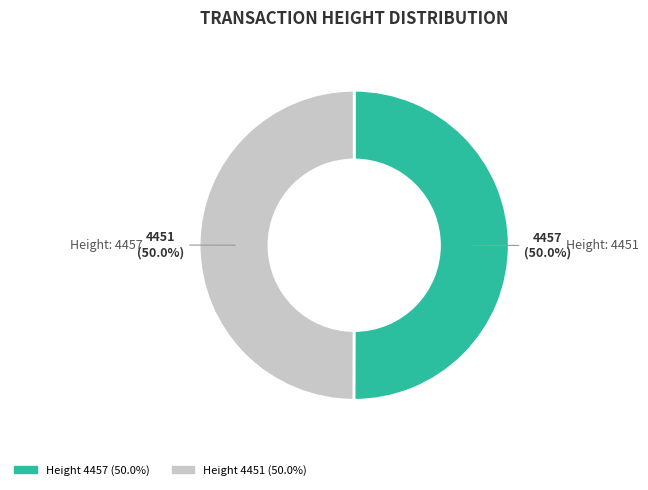

Count the number of slices in the pie.

2